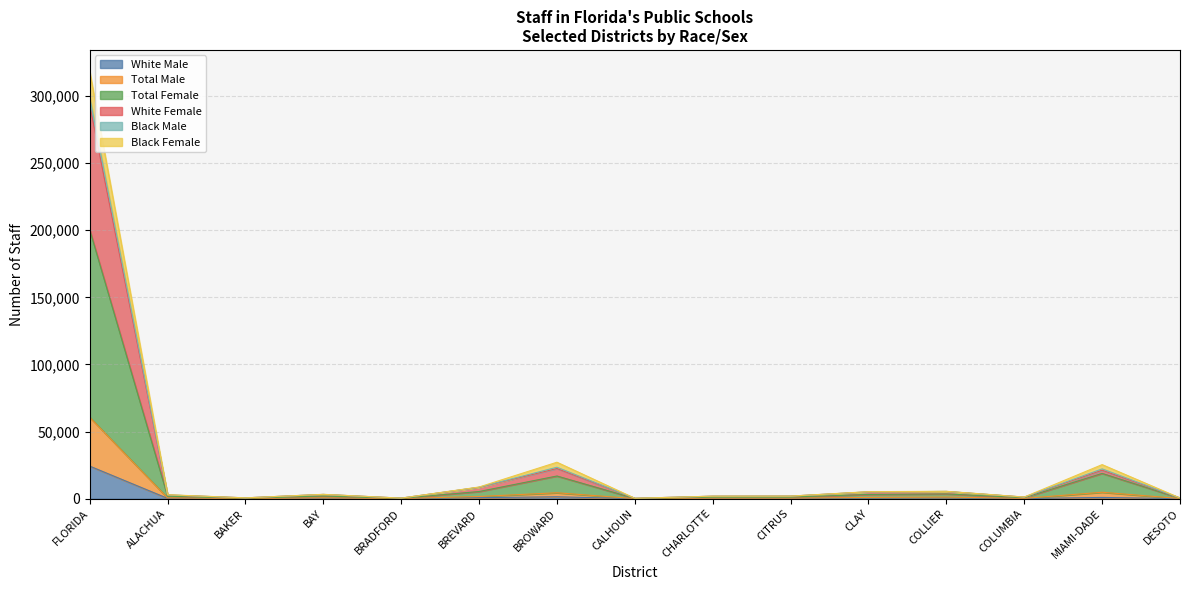

What position from the left is BRADFORD?

5